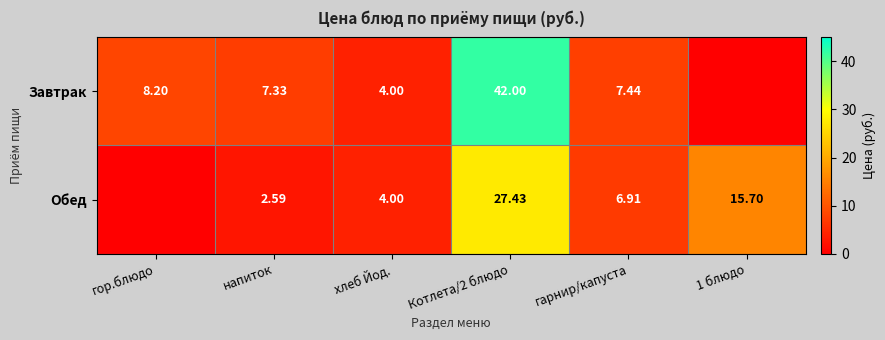

How many series are shown in this chart?

2